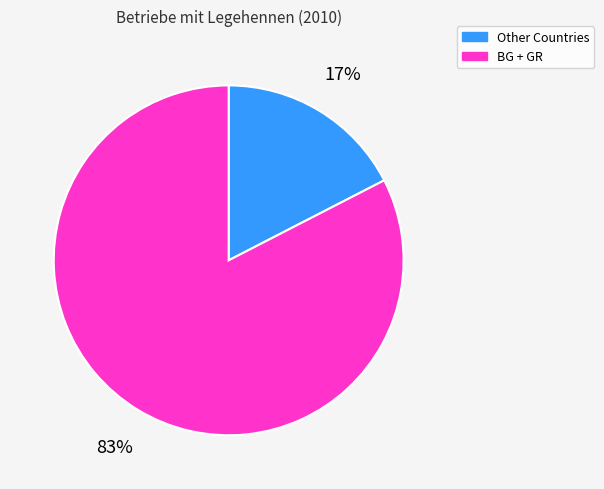

What percentage is the BG + GR slice, to the nearest percent?

83%